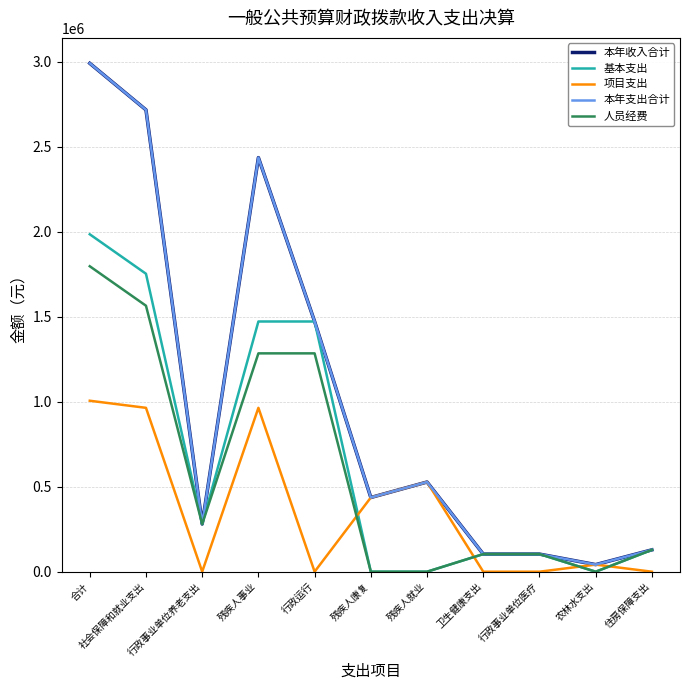

Does the chart display data point markers on the line(s)?

No